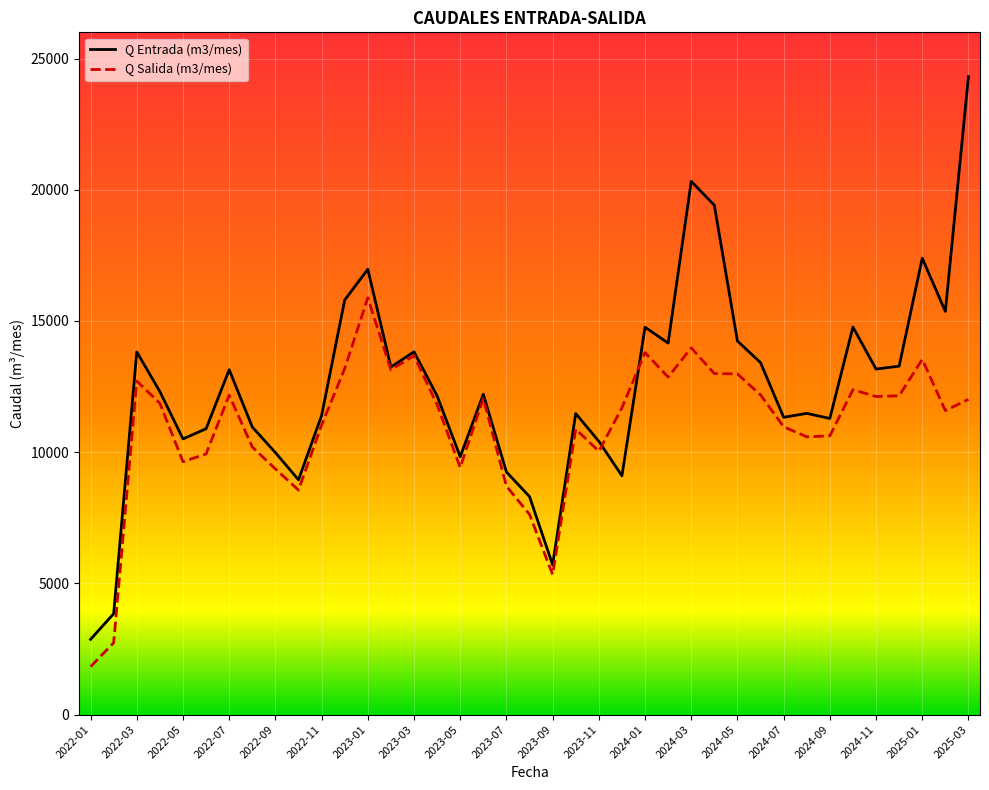

Which series has the widest spread of values?

Q Entrada (m3/mes)